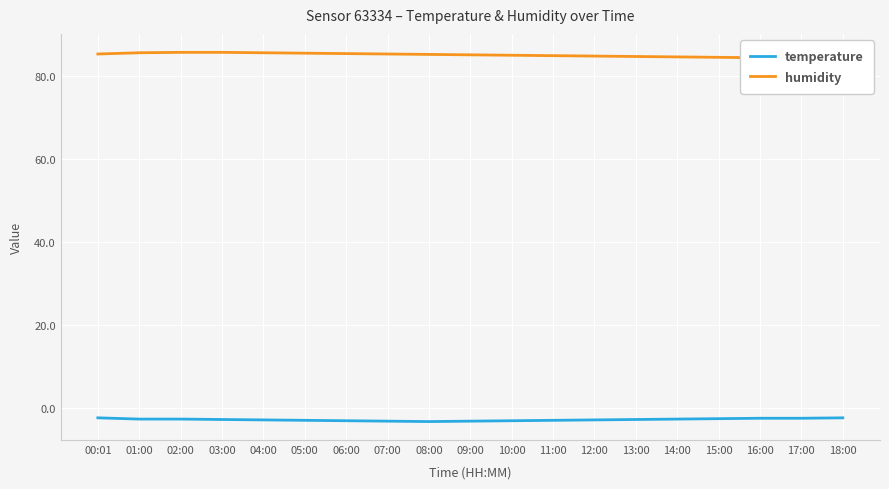

At which category does the chart reach its peak across all series?

02:00